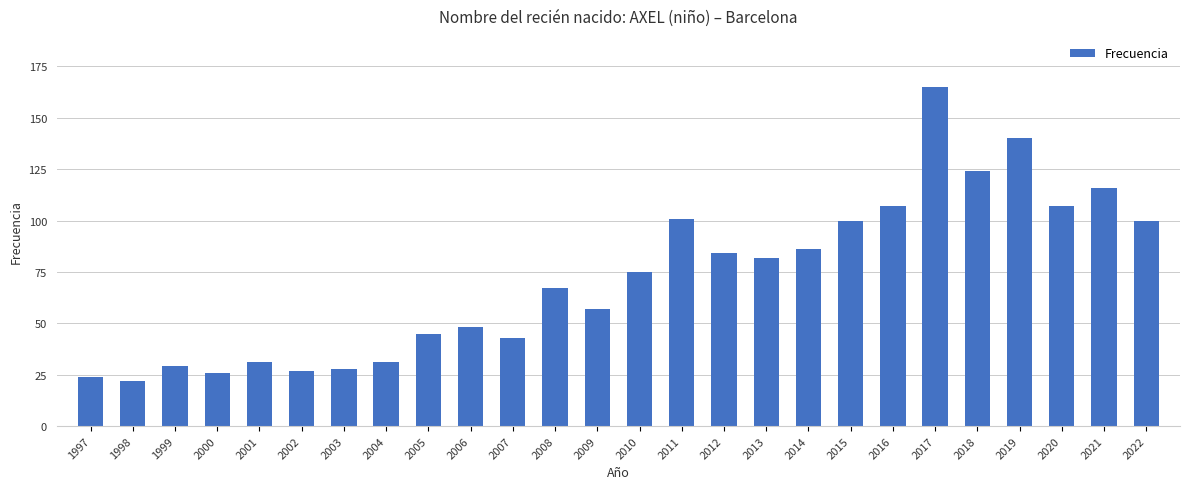

What is the average value?

72